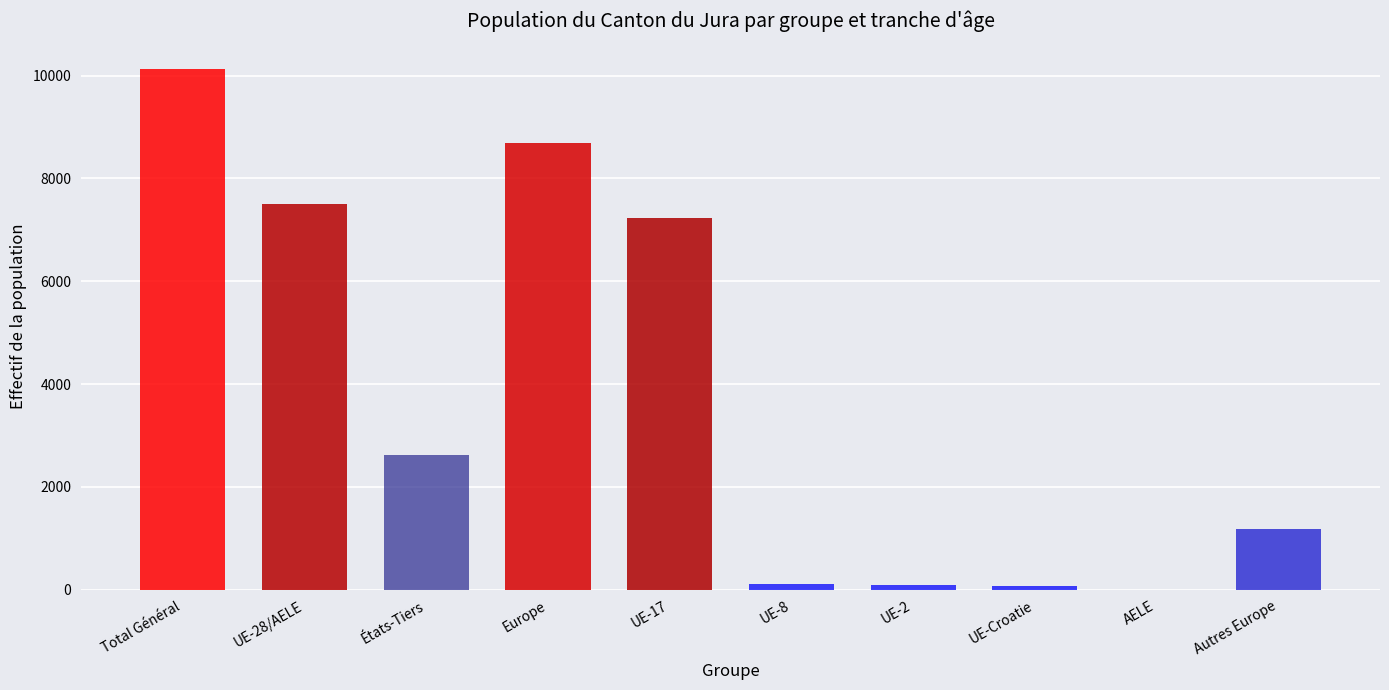

Which label corresponds to the largest value in the chart?

Total Général